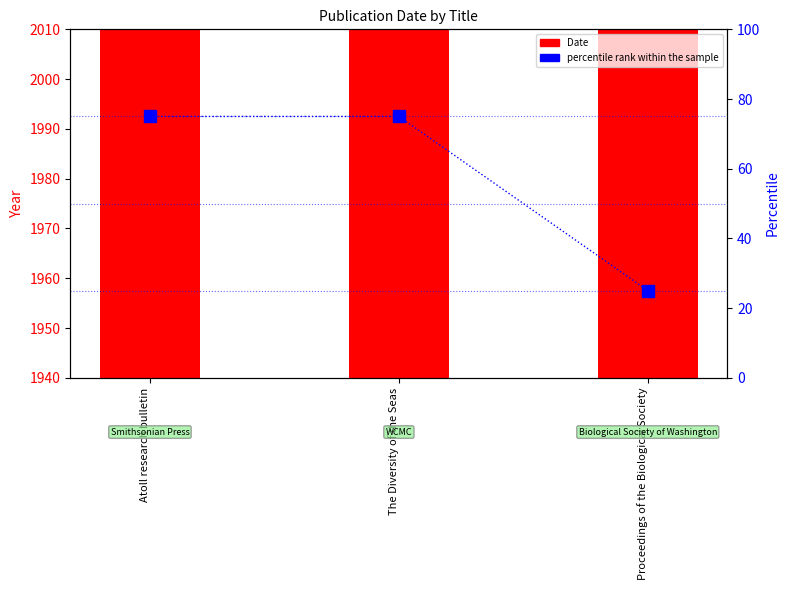

Is the value of Date at Proceedings of the Biological Society greater than the value of percentile rank within the sample at Proceedings of the Biological Society?

Yes